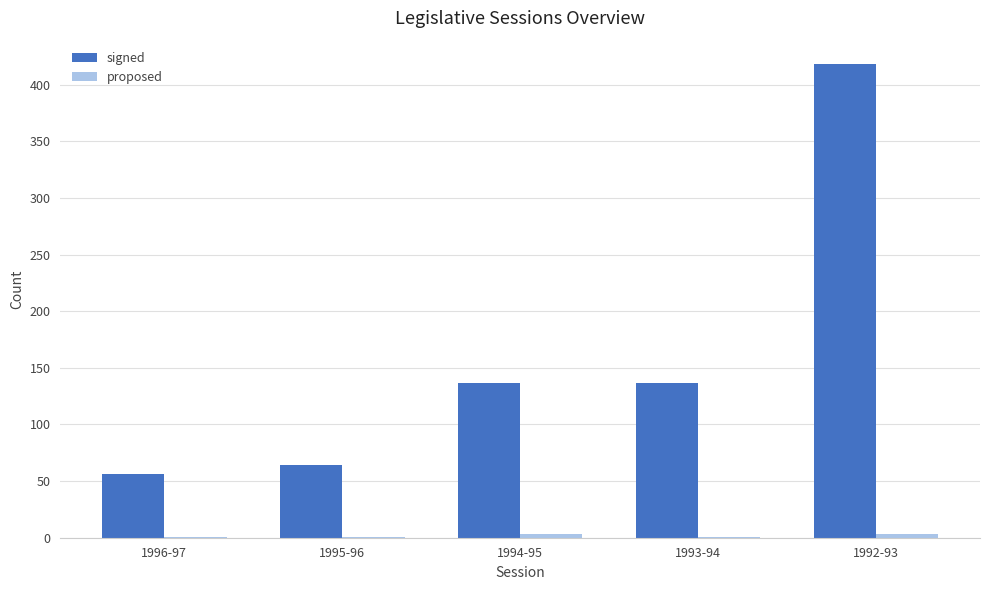

What value does the signed series have at 1996-97?

56